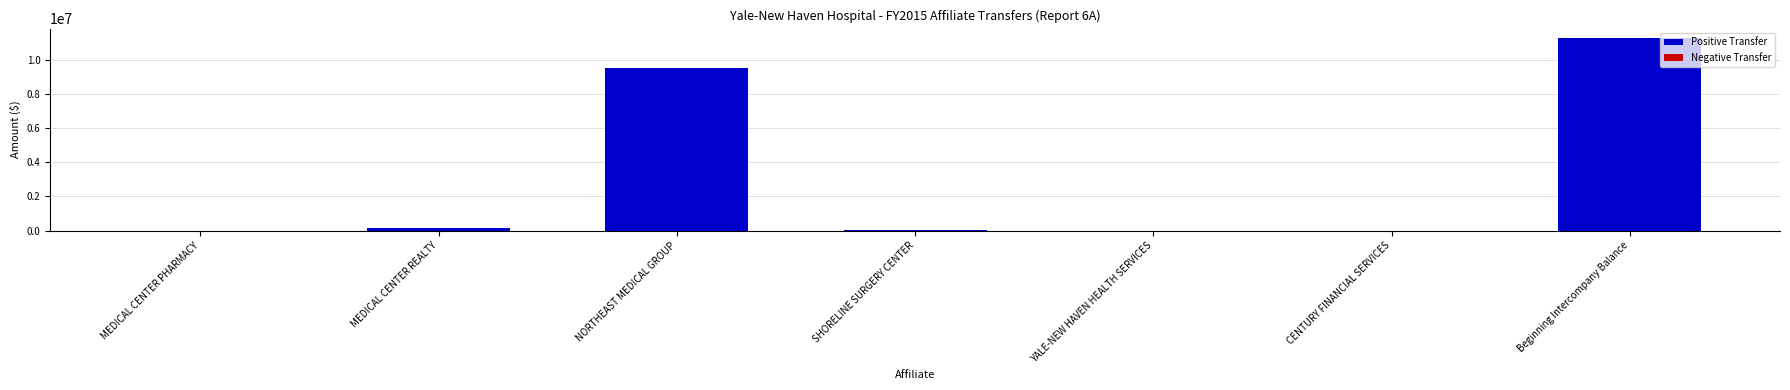

Are the bars grouped side by side (vs. stacked)?

No